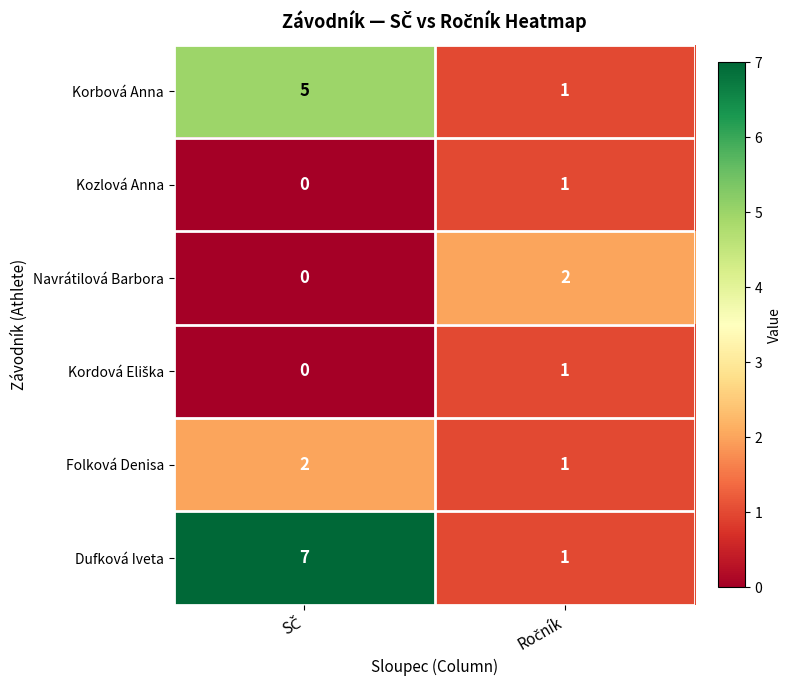

How many categories are shown in the chart?

2